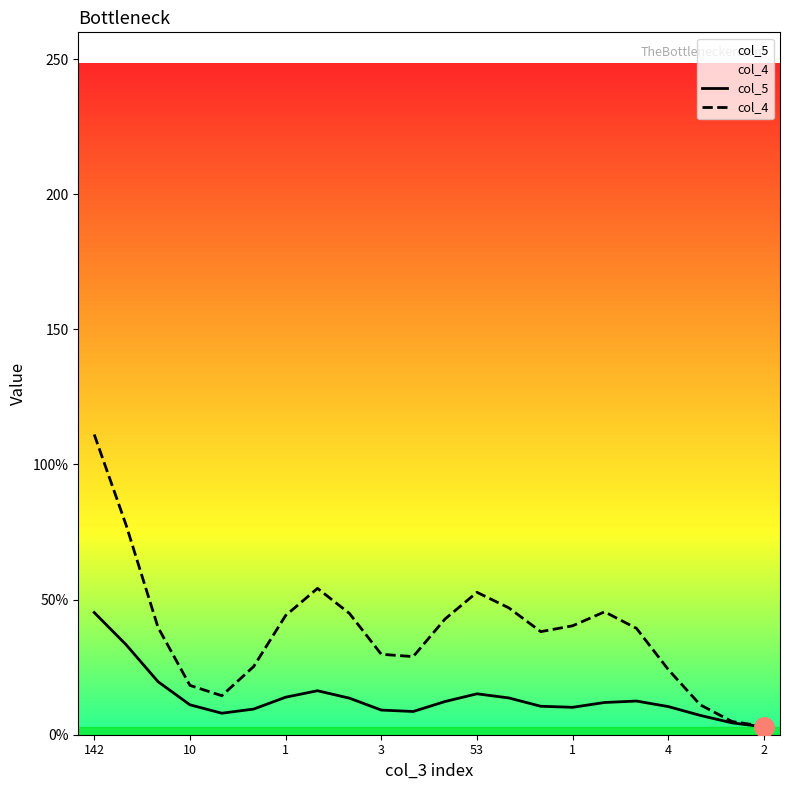

Which series has the widest spread of values?

col_4